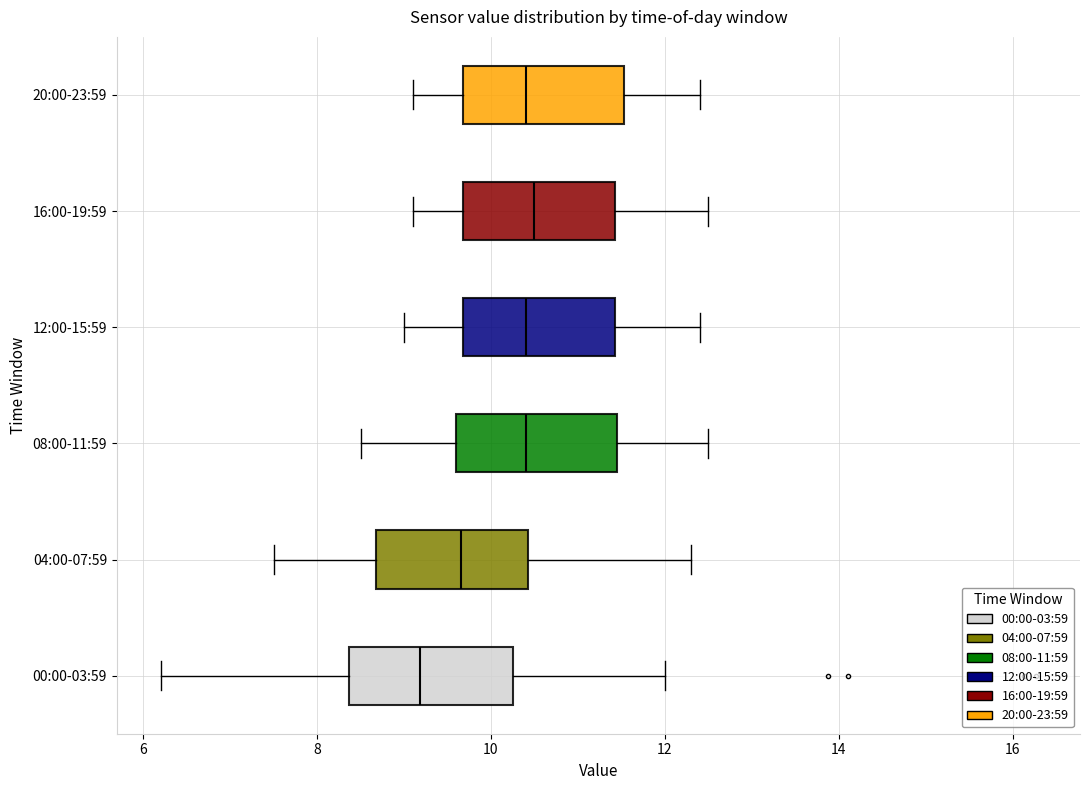

Where is the left edge of the box for 20:00-23:59 on the x-axis? The values are not printed on the chart, so give them approximately, as read against the axis.

9.6